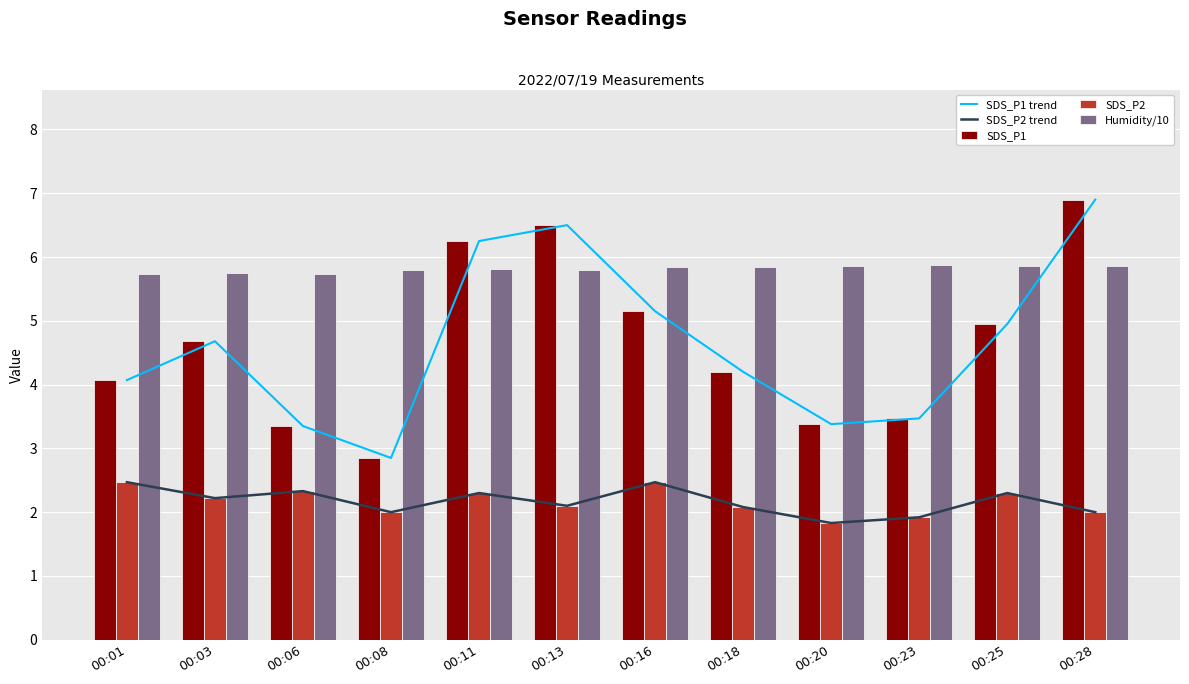

Reading left to right, transcribe all the data shown in this chart.

SDS_P1 trend: 00:01=4.1	00:03=4.7	00:06=3.4	00:08=2.9	00:11=6.2	00:13=6.5	00:16=5.2	00:18=4.2	00:20=3.4	00:23=3.5	00:25=5.0	00:28=6.9
SDS_P2 trend: 00:01=2.5	00:03=2.2	00:06=2.3	00:08=2.0	00:11=2.3	00:13=2.1	00:16=2.5	00:18=2.1	00:20=1.8	00:23=1.9	00:25=2.3	00:28=2.0
SDS_P1: 00:01=4.1	00:03=4.7	00:06=3.4	00:08=2.9	00:11=6.2	00:13=6.5	00:16=5.2	00:18=4.2	00:20=3.4	00:23=3.5	00:25=5.0	00:28=6.9
SDS_P2: 00:01=2.5	00:03=2.2	00:06=2.3	00:08=2.0	00:11=2.3	00:13=2.1	00:16=2.5	00:18=2.1	00:20=1.8	00:23=1.9	00:25=2.3	00:28=2.0
Humidity/10: 00:01=5.7	00:03=5.8	00:06=5.7	00:08=5.8	00:11=5.8	00:13=5.8	00:16=5.8	00:18=5.8	00:20=5.9	00:23=5.9	00:25=5.9	00:28=5.9